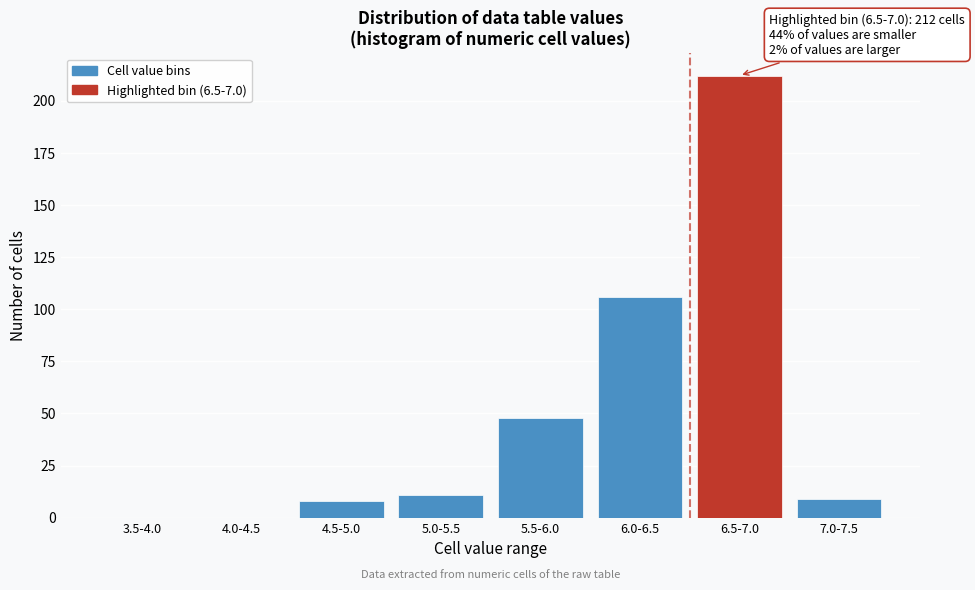

What is the greatest value displayed?

212